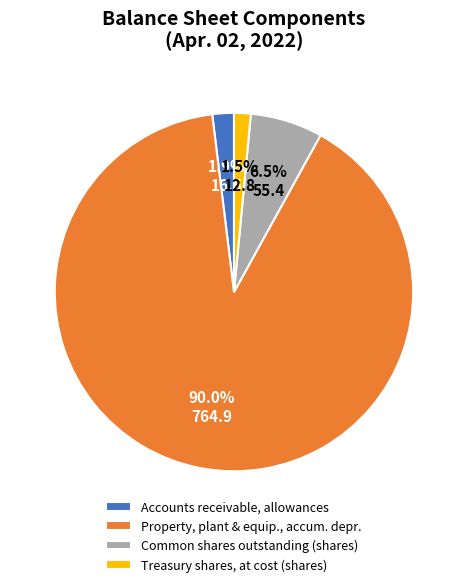

Which slice is the largest?

Property, plant & equip., accum. depr.